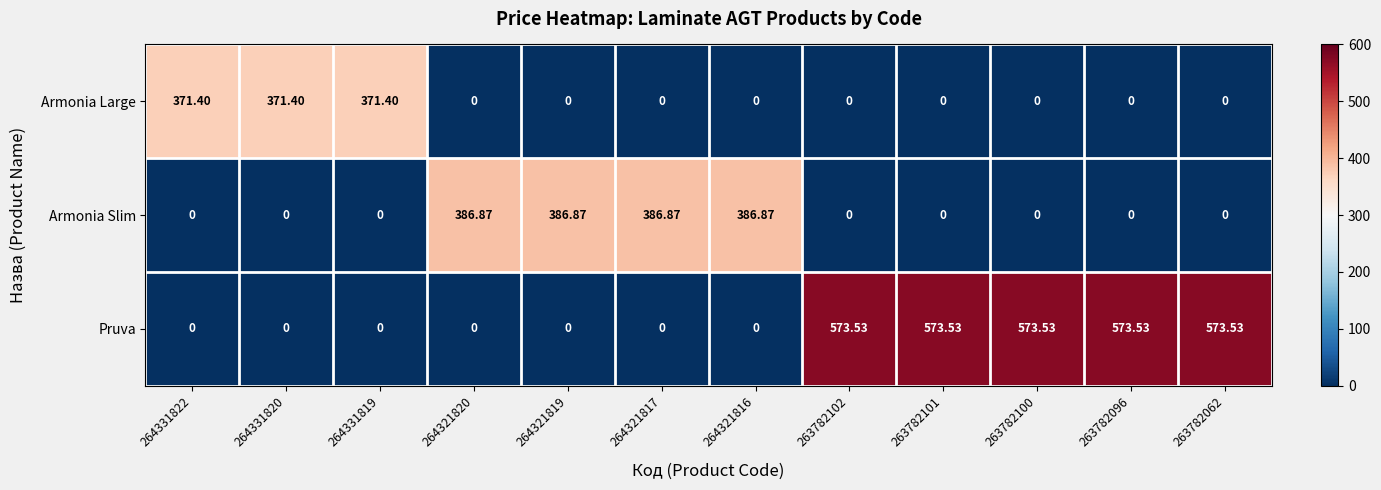

Which series has the largest range (max minus min)?

Pruva